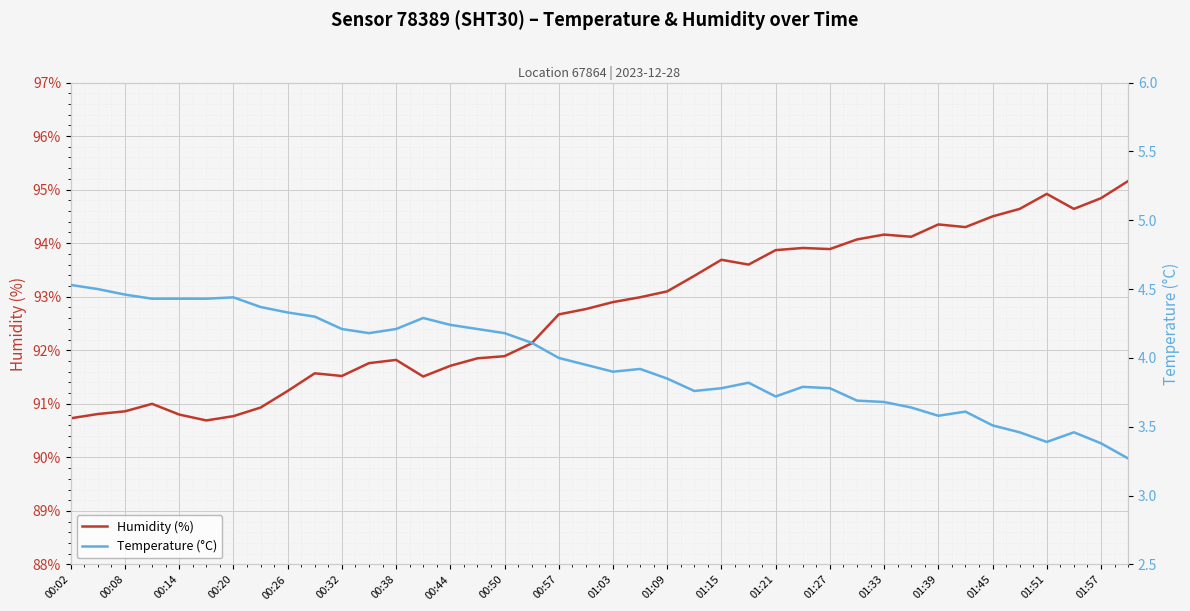

What is the highest value of the Humidity (%) series?

95.2